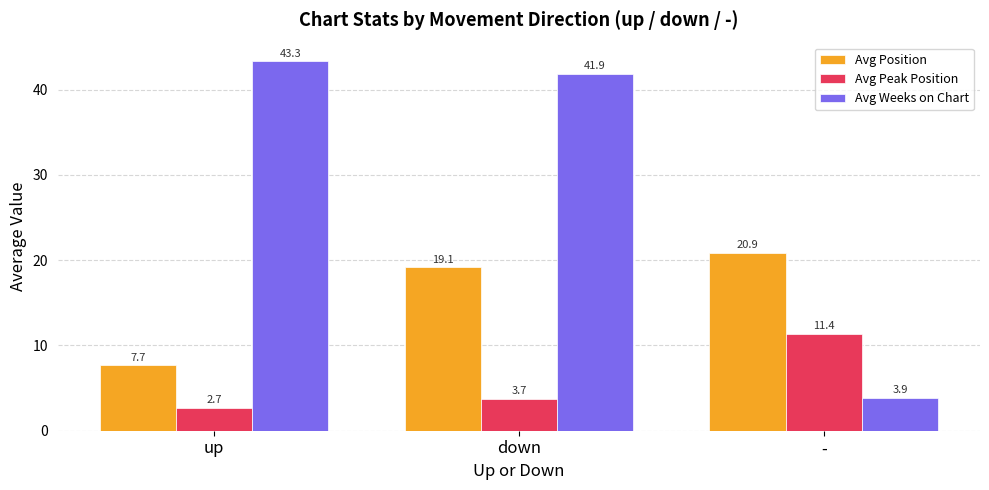

Which category has the highest value in the Avg Weeks on Chart series?

up